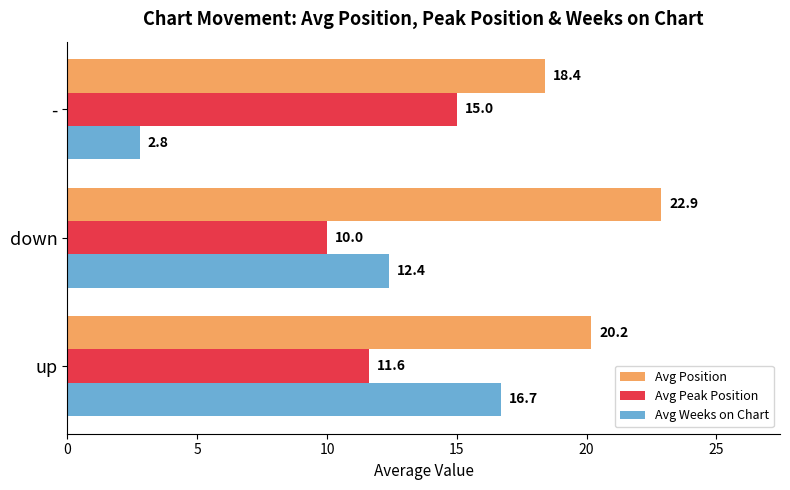

What is the average value of the Avg Peak Position series?

12.2